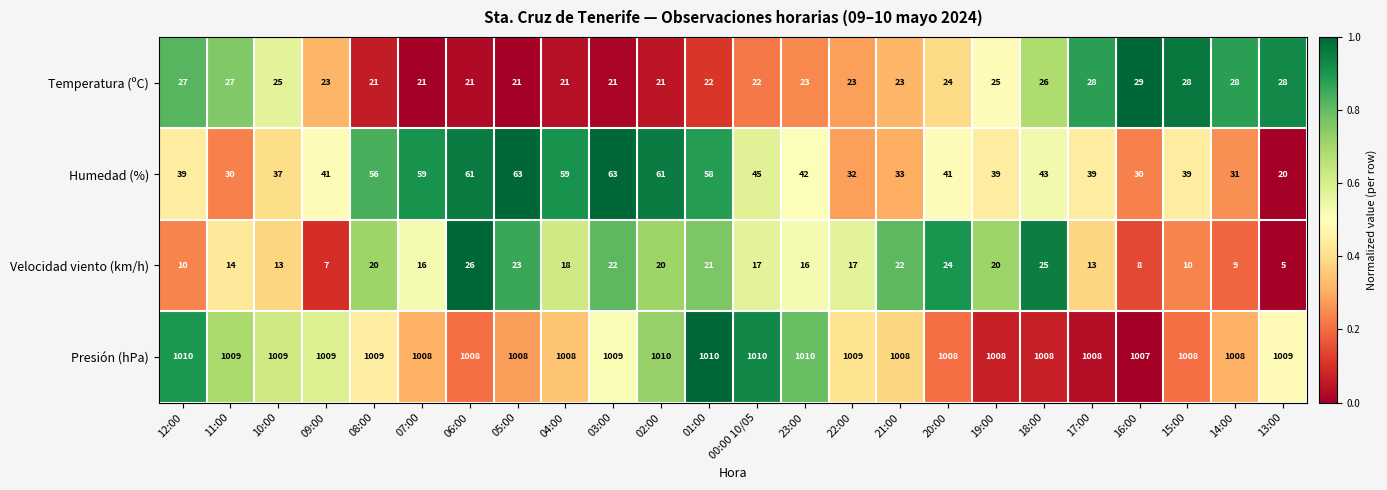

What is the total value across all series at 11:00?

1080